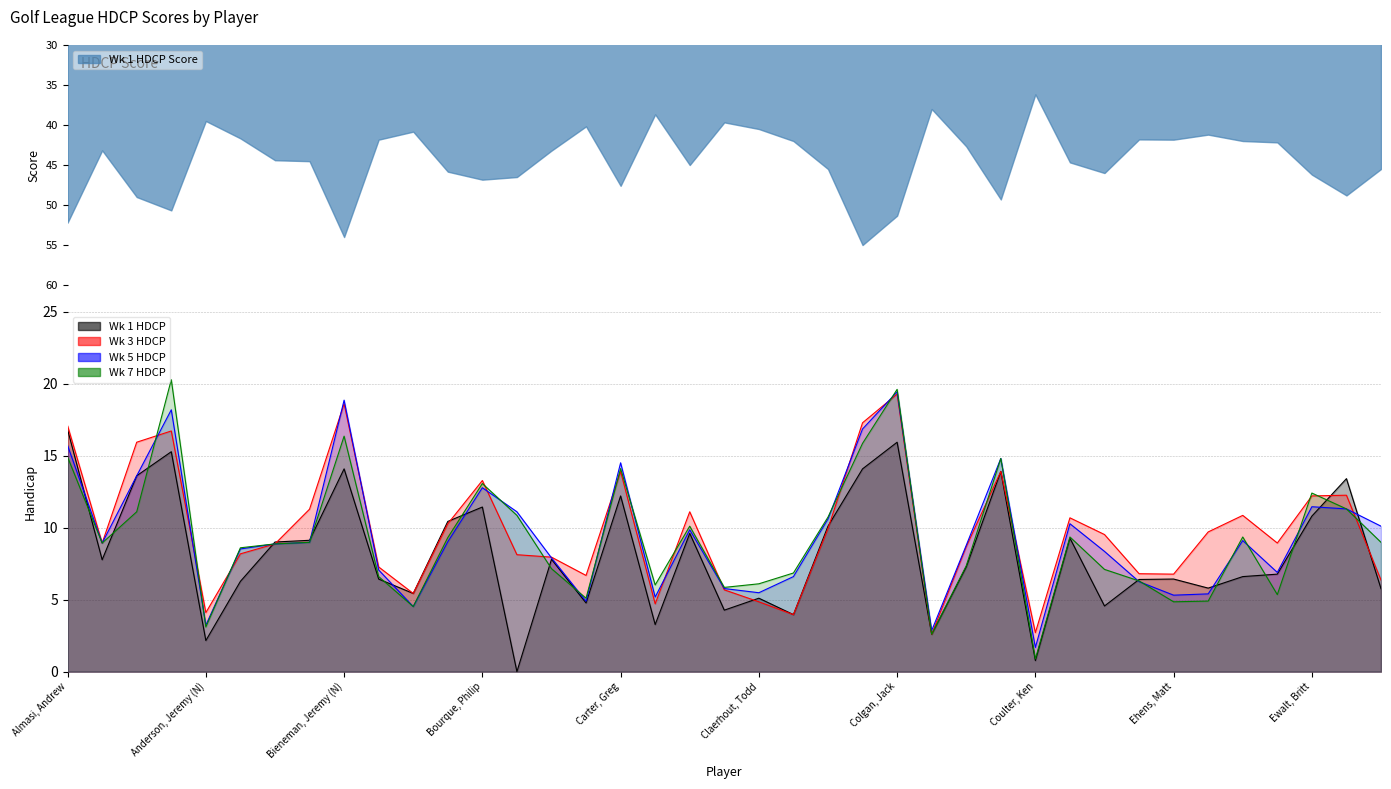

What is the average value of the Wk 1 HDCP line series?

8.2